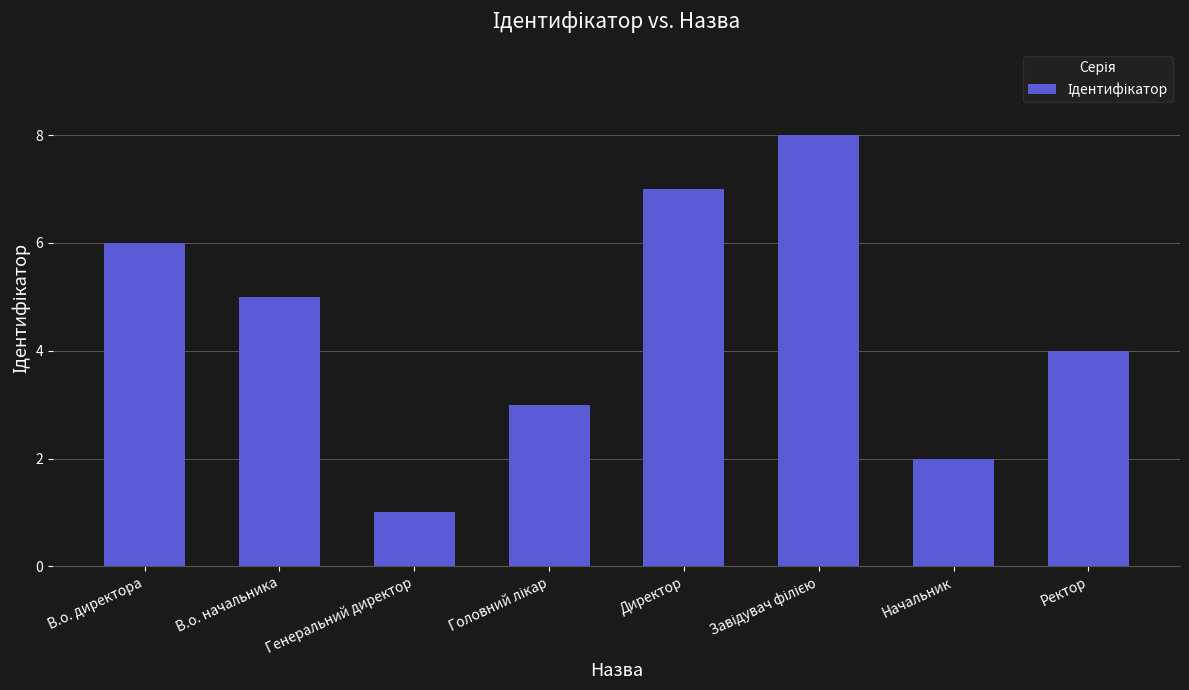

True or false: the data shows 12 at Директор.

False